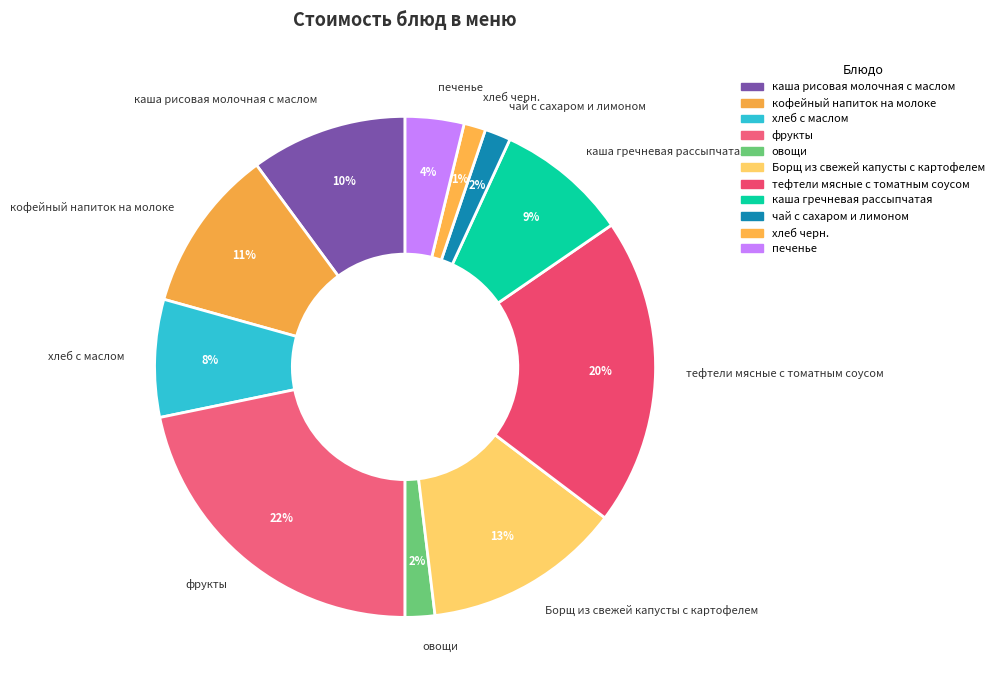

Combined, do фрукты and хлеб черн. account for over 50%?

No